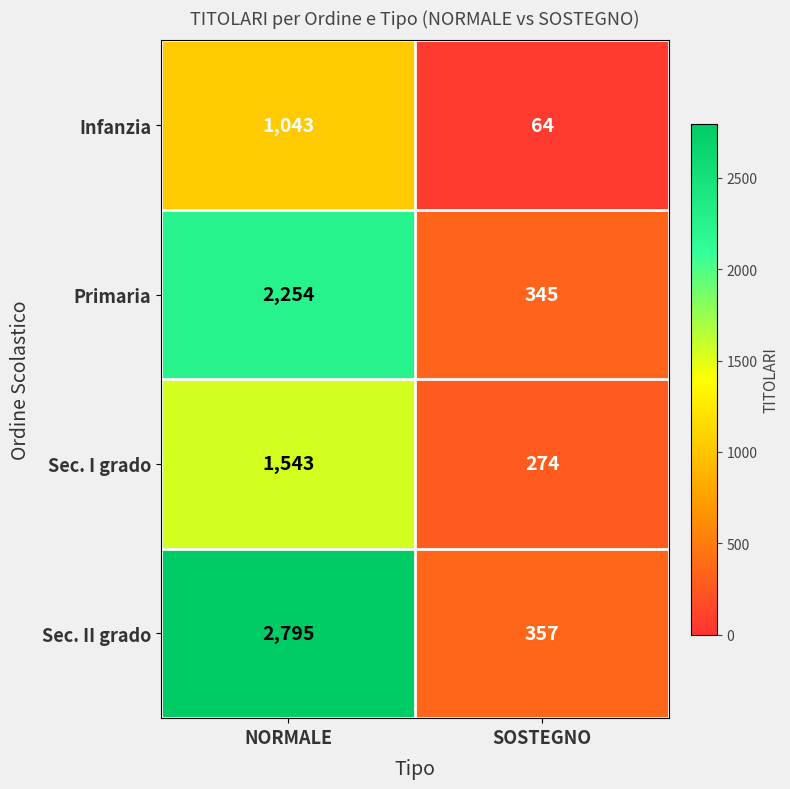

What is the greatest value displayed?

2795